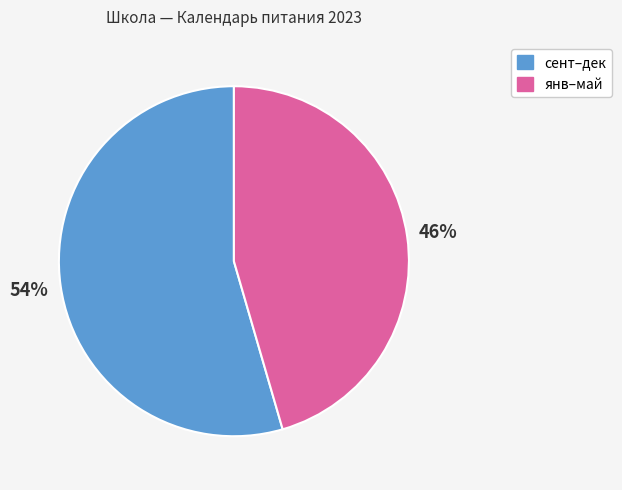

Which slice is the smallest?

янв–май